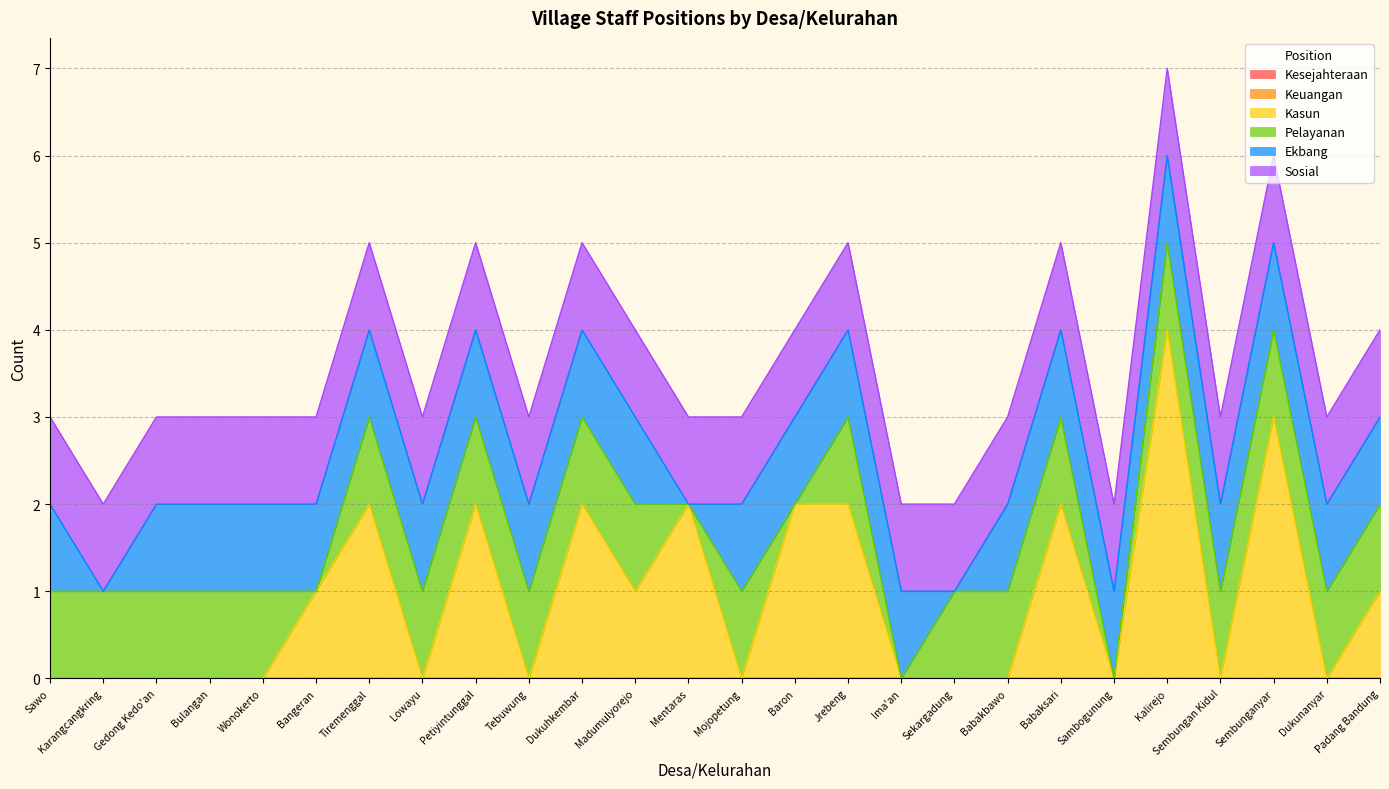

How many interior local peaks does the Kasun series have?

7